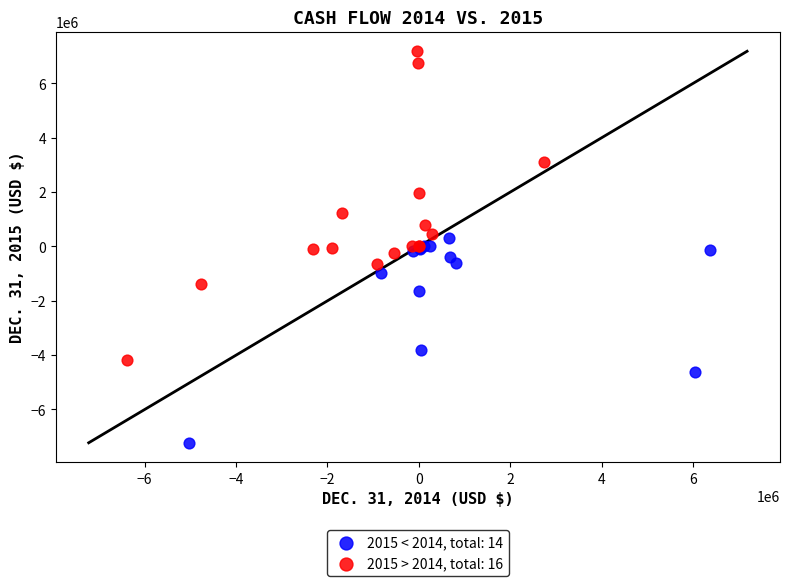

What are all the series names shown in the legend?

2015 < 2014, total: 14, 2015 > 2014, total: 16